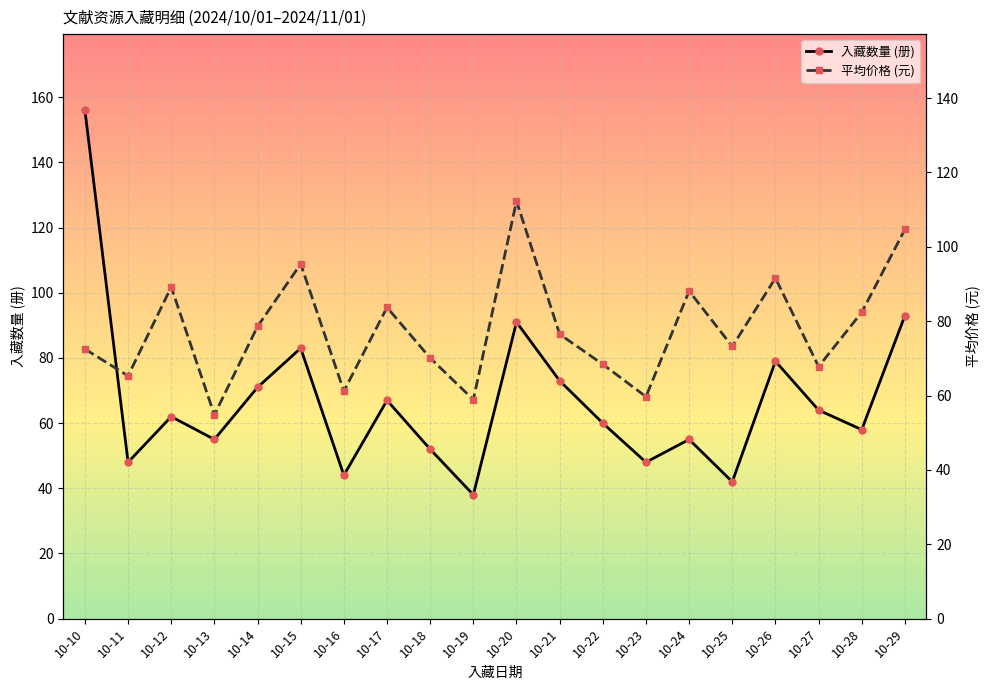

What is the total value across all series at 10-21?

149.5